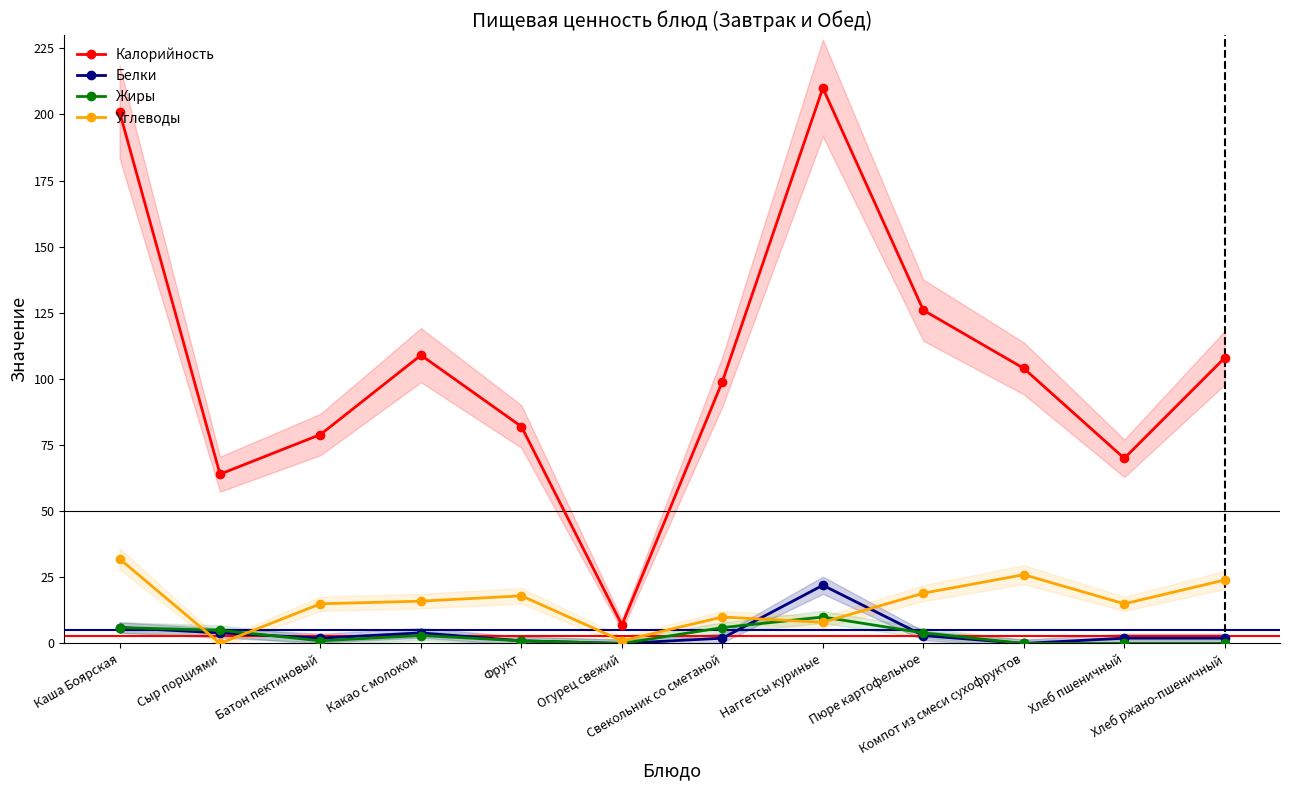

How many distinct data groups are displayed?

4